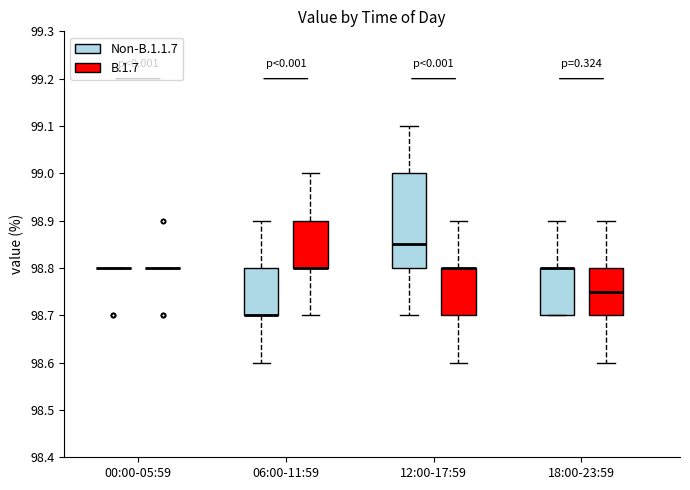

Where is the lower edge of the box for 18:00-23:59 (Non-B.1.1.7) on the y-axis? The values are not printed on the chart, so give them approximately, as read against the axis.

98.70